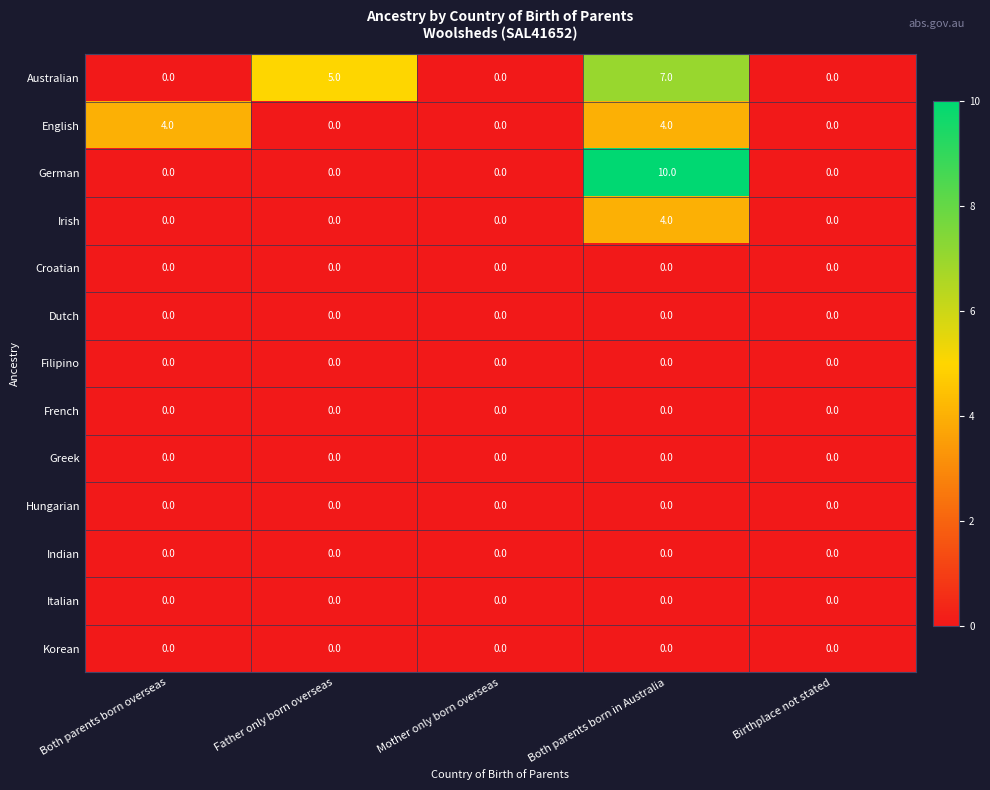

What is the total value across all series at Both parents born in Australia?

25